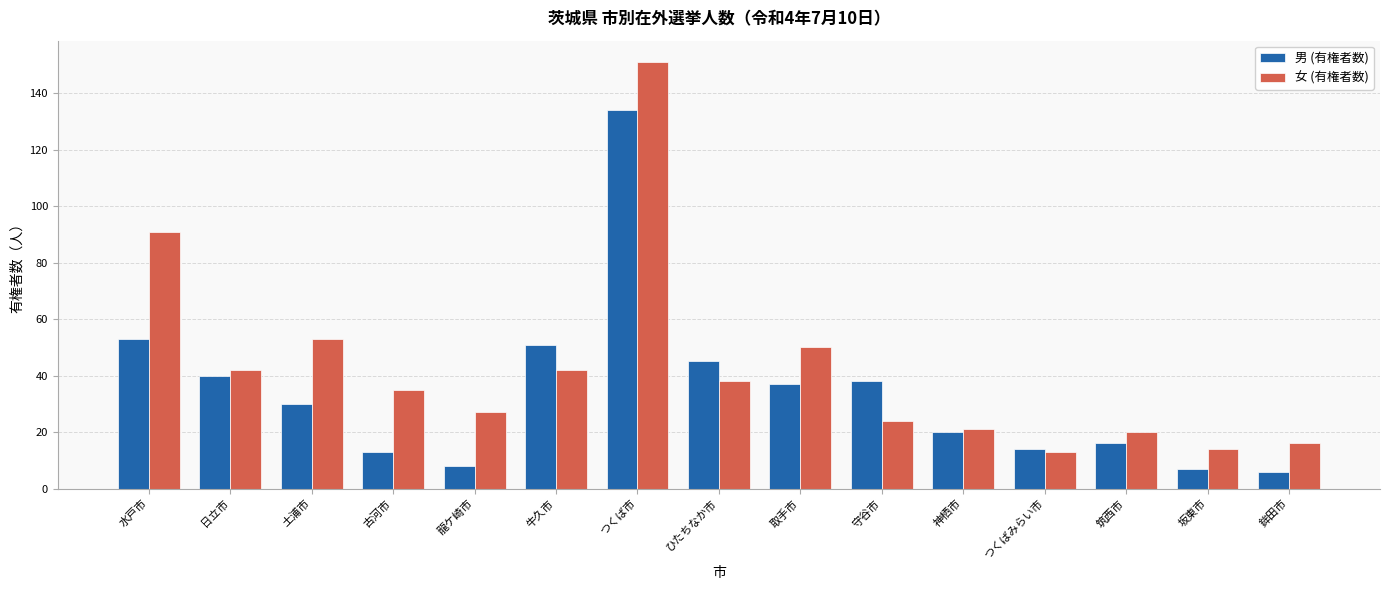

How many distinct data groups are displayed?

2